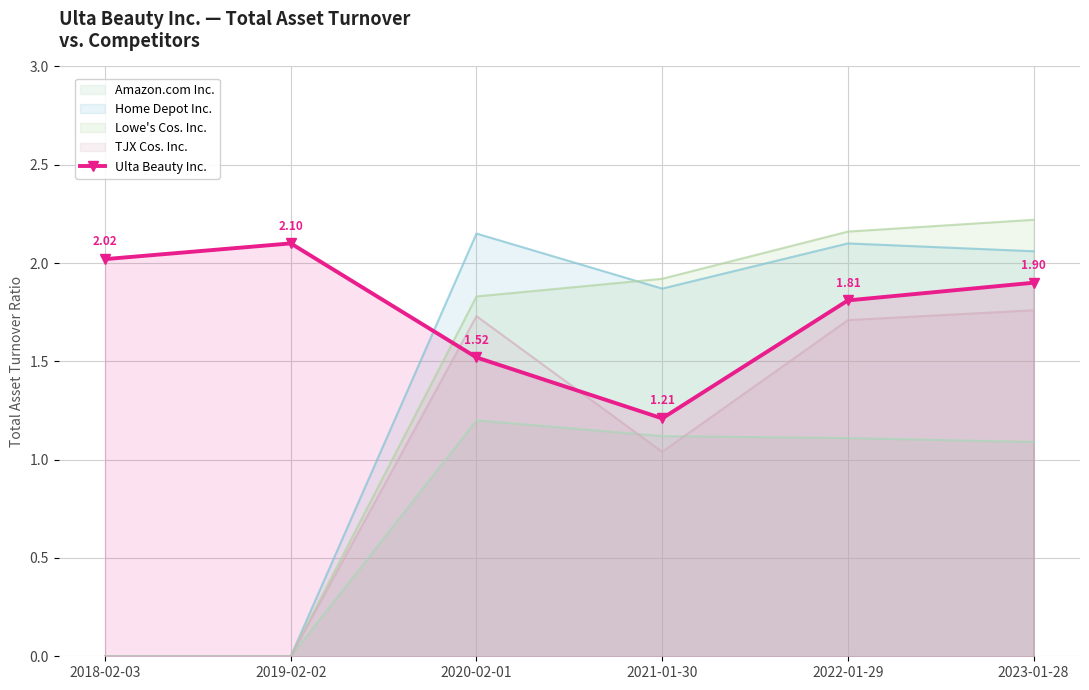

Reading right to left, what are all the values shown in this chart?

1.9	1.8	1.2	1.5	2.1	2.0